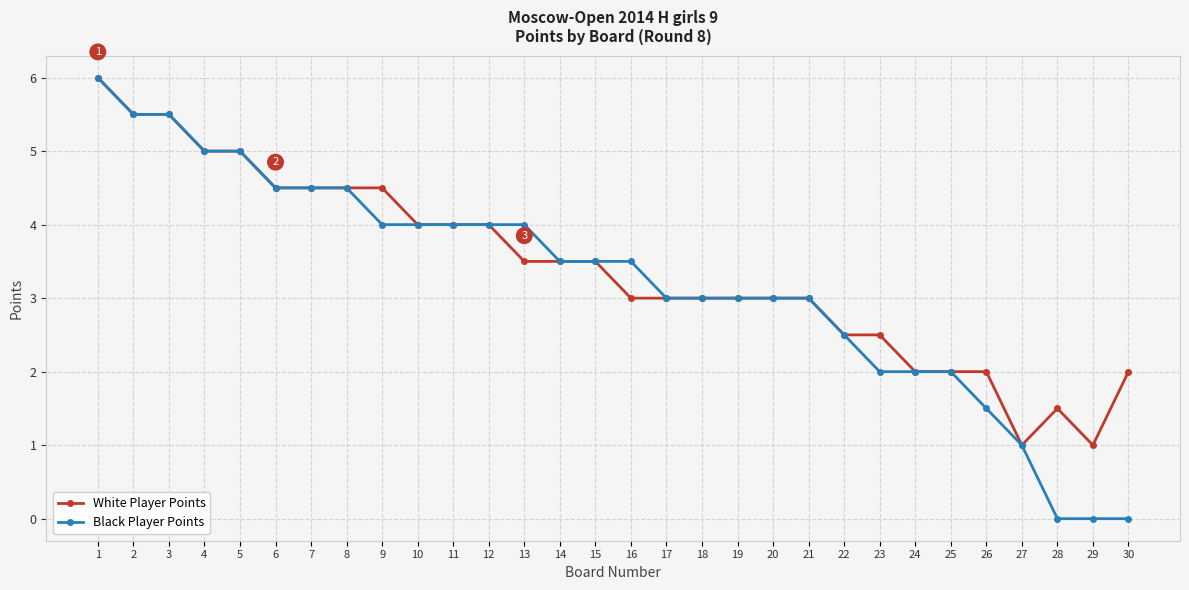

At which category does the chart reach its peak across all series?

1